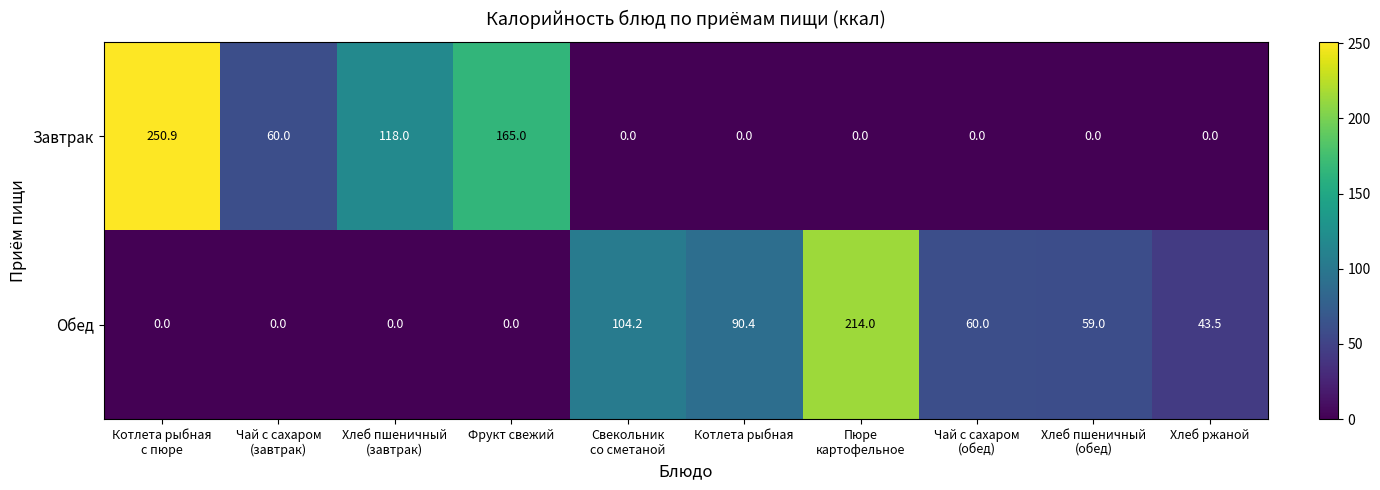

What is the total value across all series at Свекольник
со сметаной?

104.2